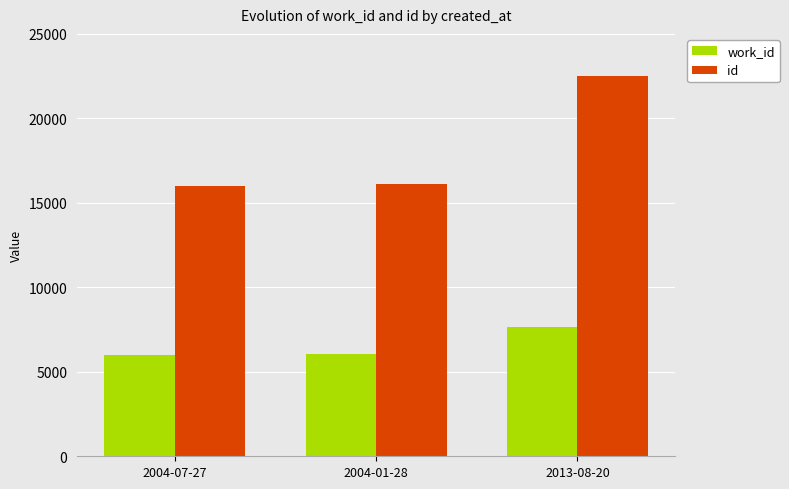

What is the average value of the work_id series?

6580